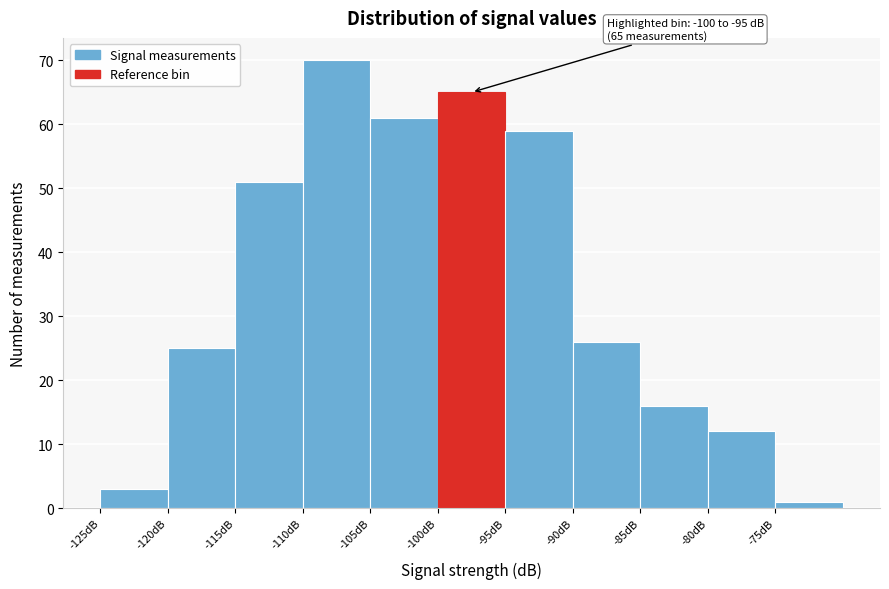

Over which range of the x-axis is the bar tallest?

-110 to -105